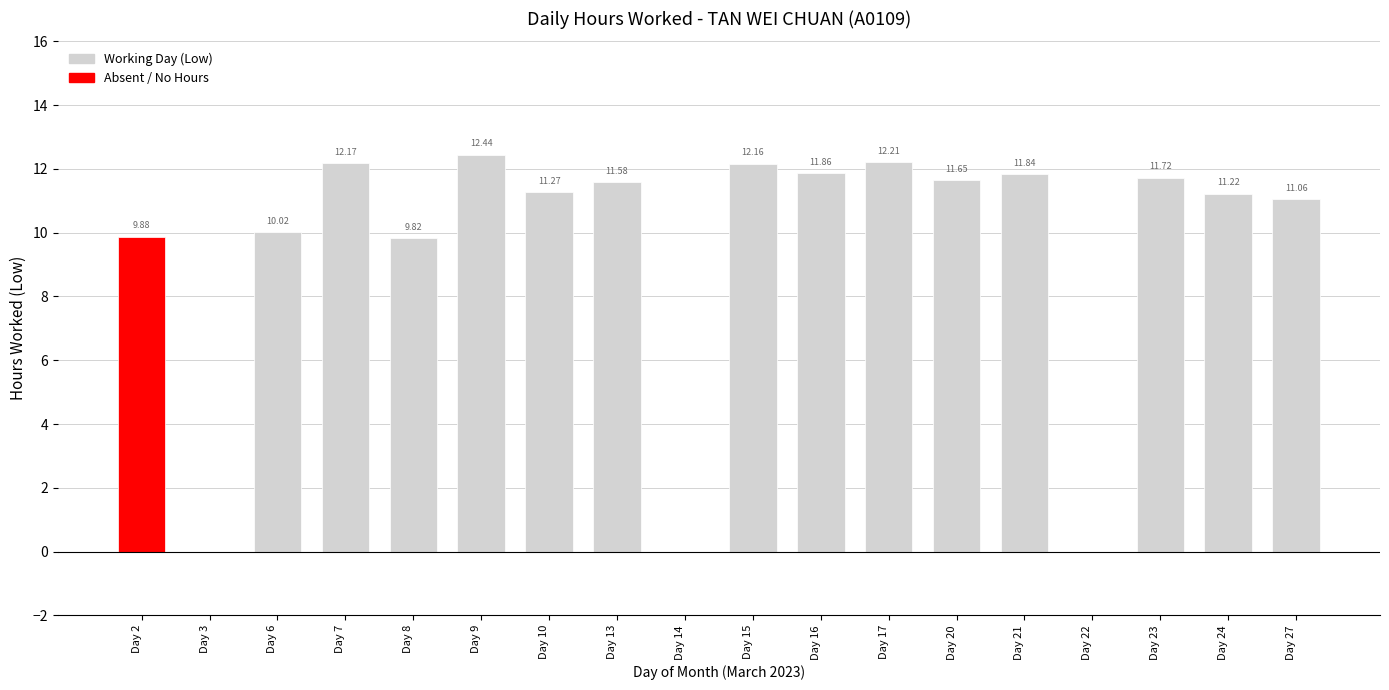

What is the ratio of the value at Day 13 to the value at Day 24?

1.0